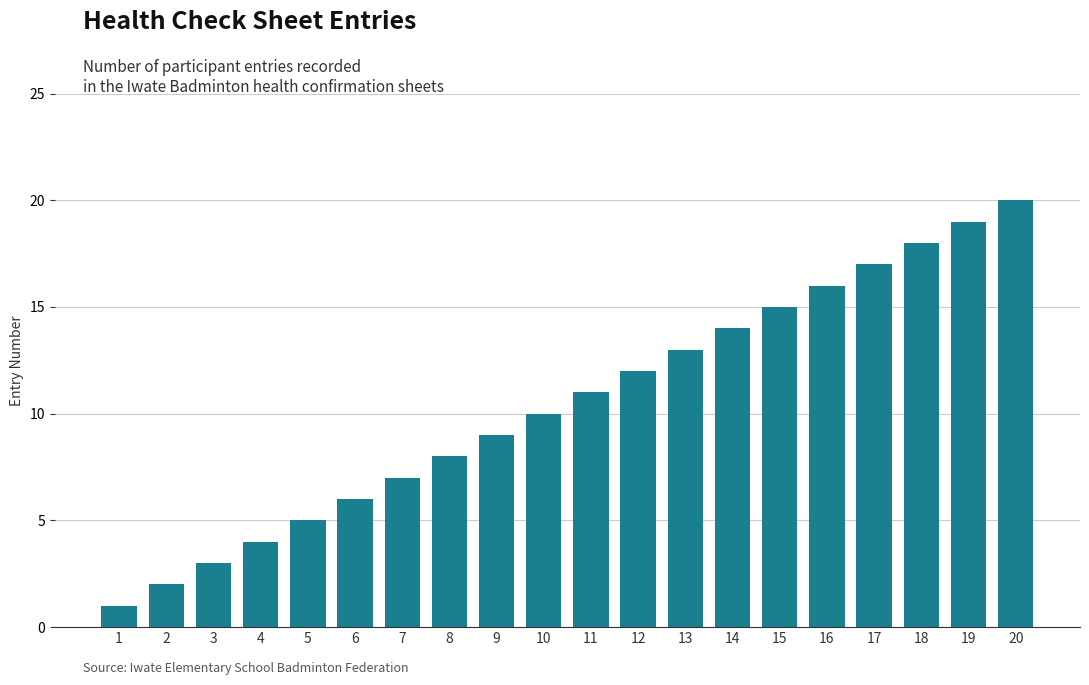

What is the difference between the values at 4 and 17?

13